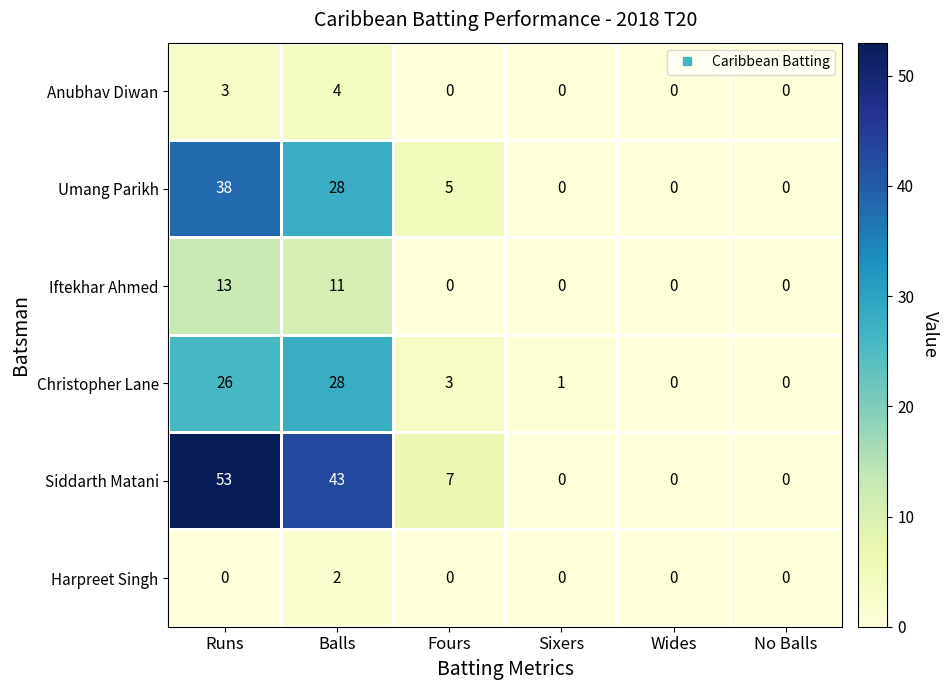

Which category has the highest value in the Iftekhar Ahmed series?

Runs